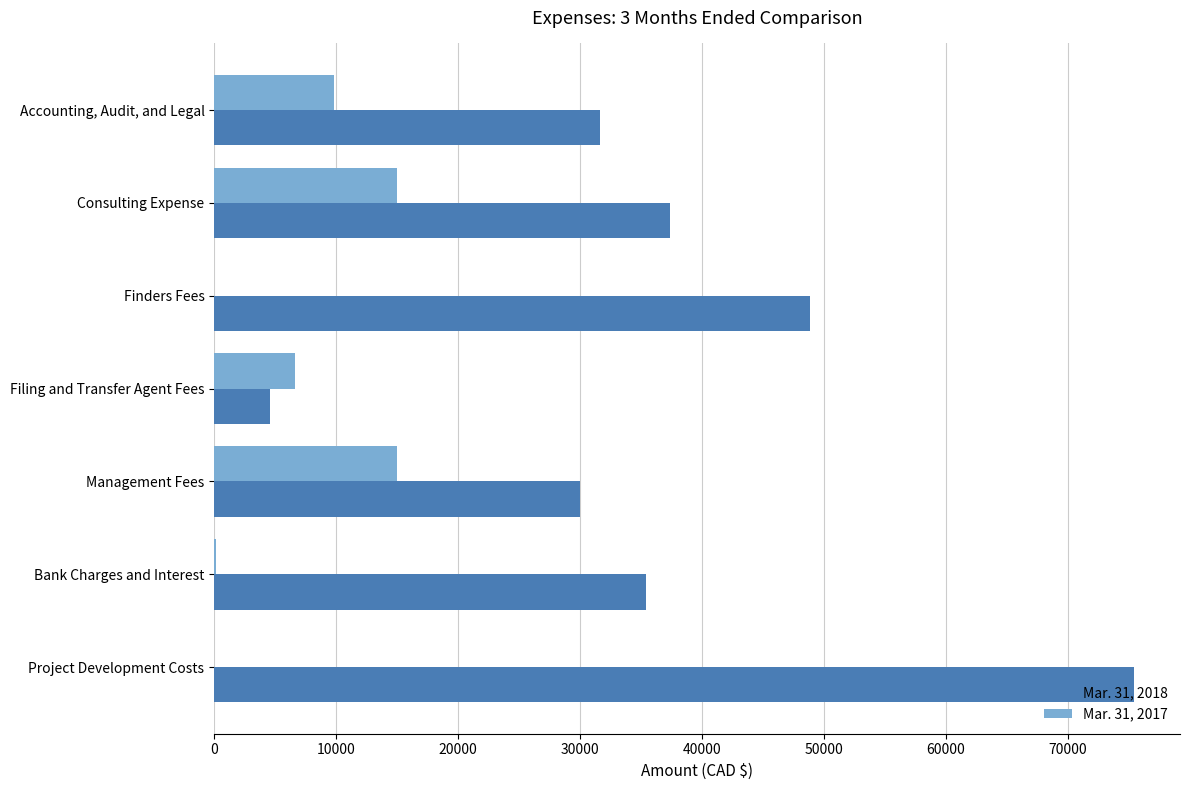

Between Filing and Transfer Agent Fees and Management Fees, which series saw the biggest shift?

Mar. 31, 2018